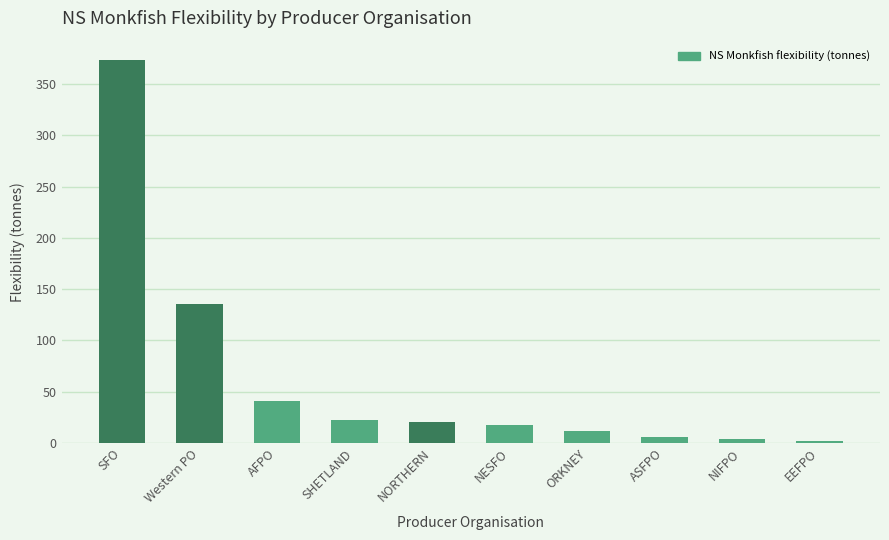

What is the average value?

63.4